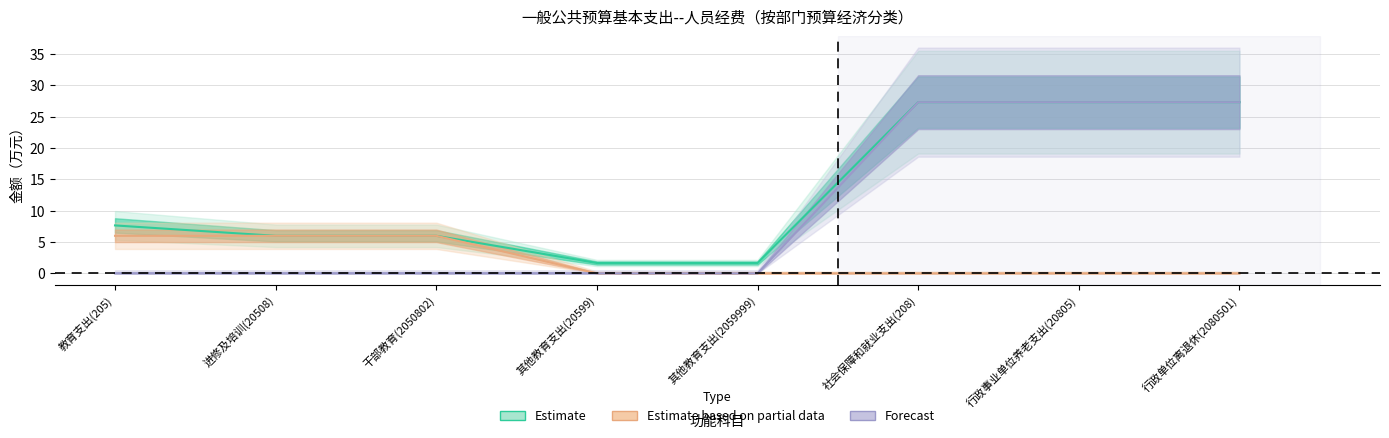

What is the total value across all series at 其他教育支出(2059999)?

1.7